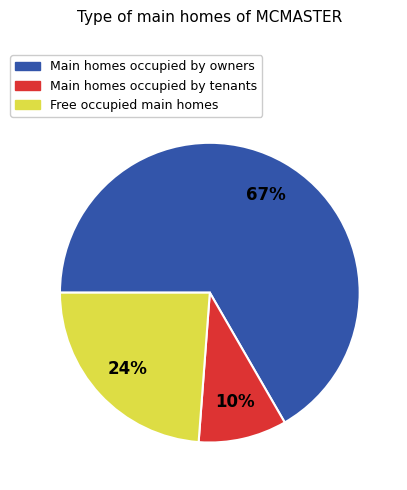

To the nearest percent, what is the average slice percentage?

33%